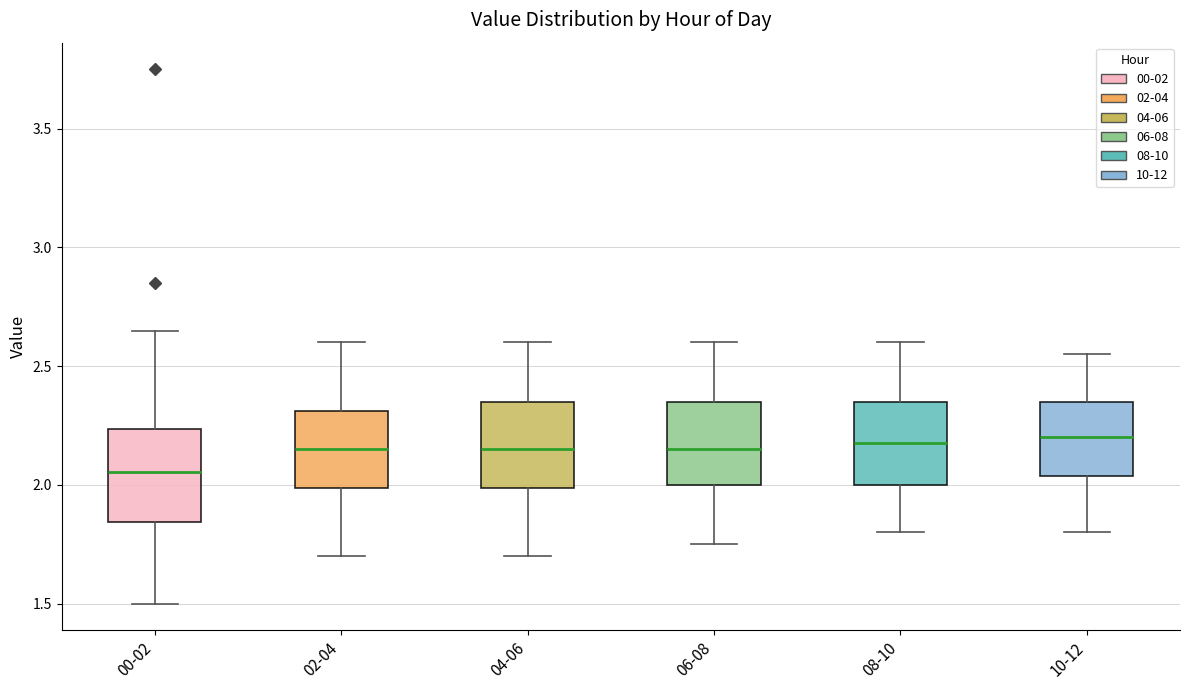

Where does the median line of the box for 10-12 sit on the y-axis? The values are not printed on the chart, so give them approximately, as read against the axis.

2.20